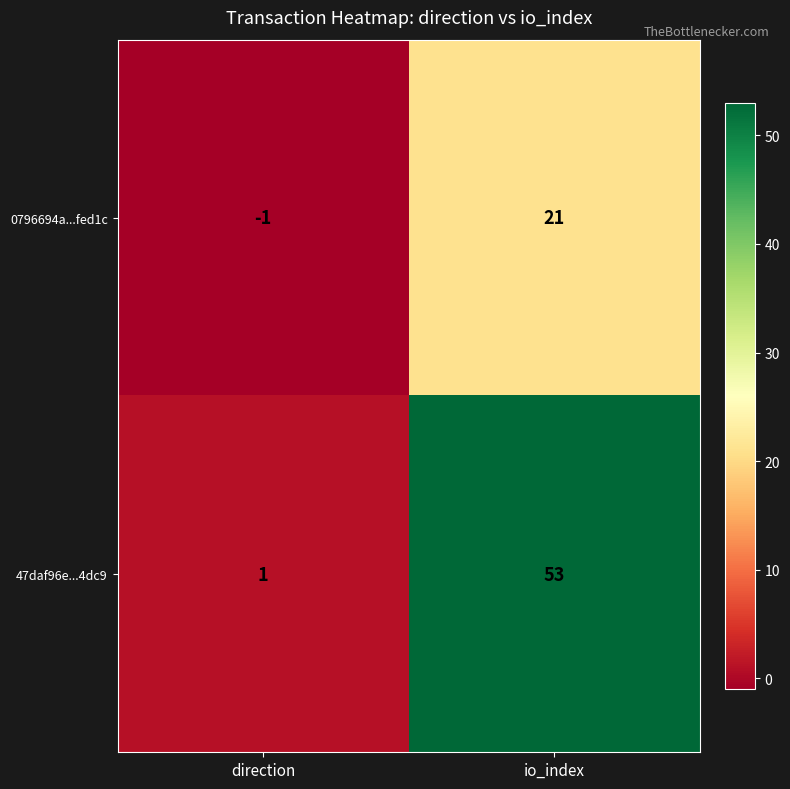

Is it true that 47daf96e...4dc9 equals 2 at direction?

False